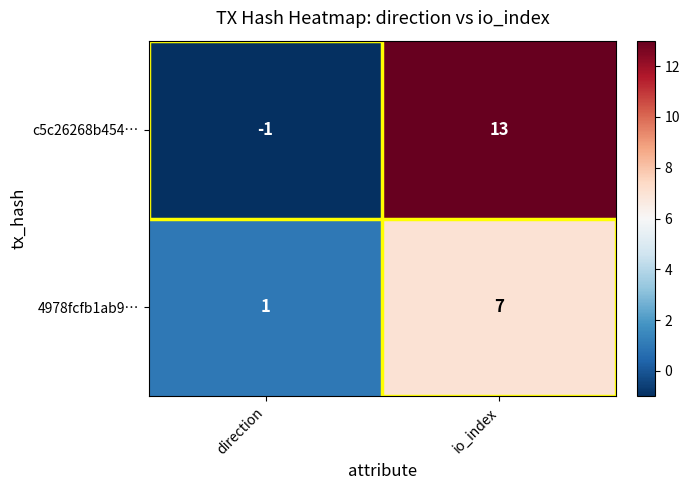

At direction, list the series in order from smallest to largest.

c5c26268b454…, 4978fcfb1ab9…